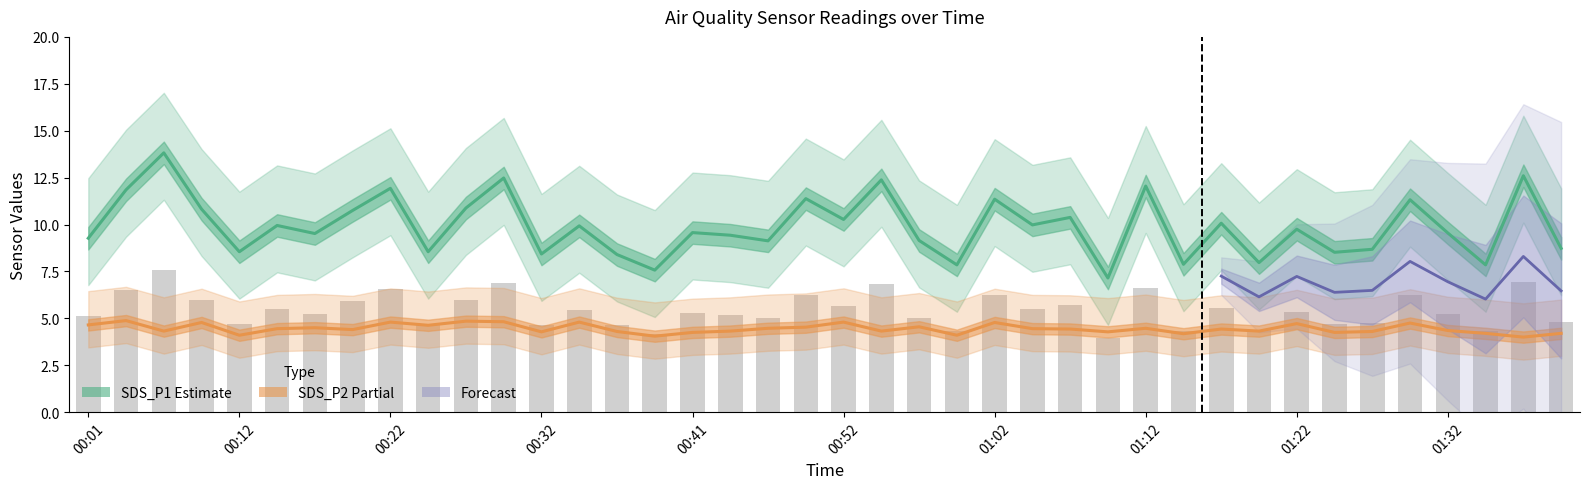

Is it true that SDS_P1 equals 6.2 at 01:22?

False